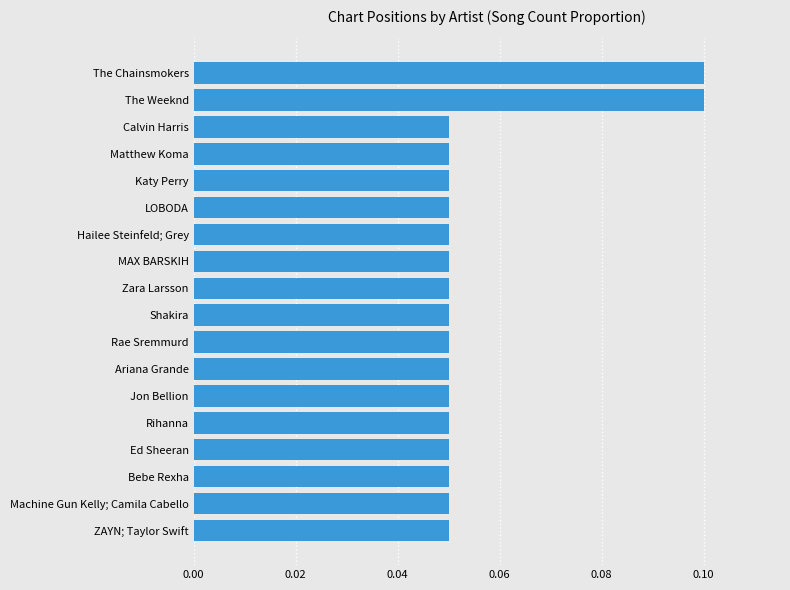

The value at Shakira is 0.1. True or false?

True